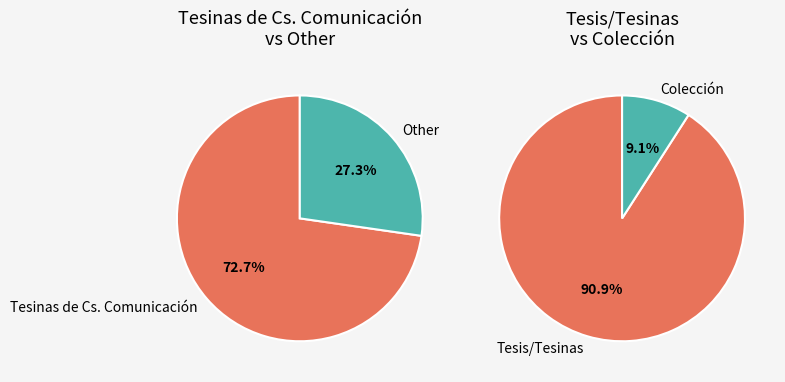

To the nearest percent, what portion does Tesinas de Ciencias de la Comunicación represent?

73%